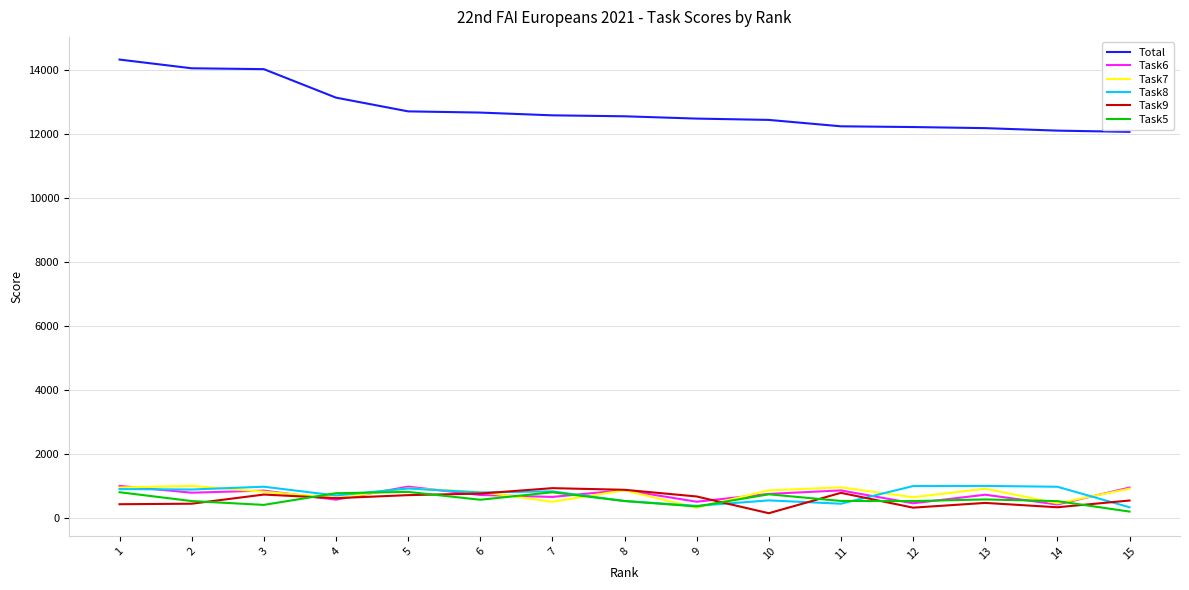

Does the chart have visible grid lines?

Yes